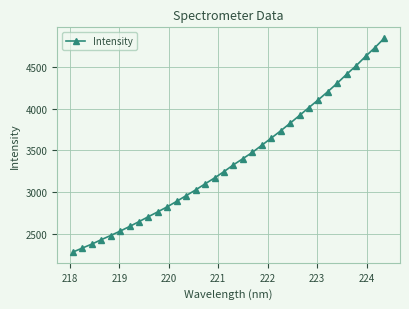

What is the value of the 1st point from the left?

2277.9